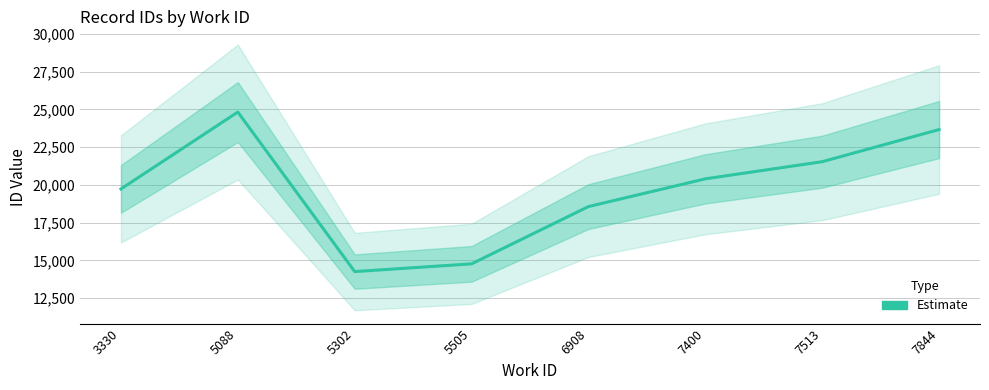

The value at 5088 is 12155. True or false?

False